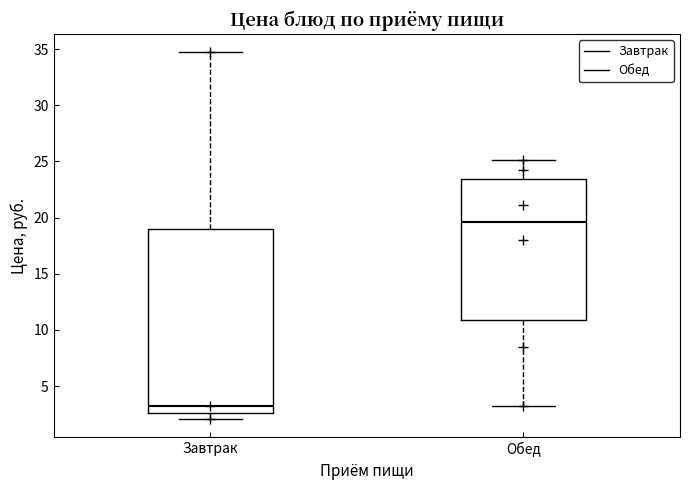

Which box has the highest median line?

Обед